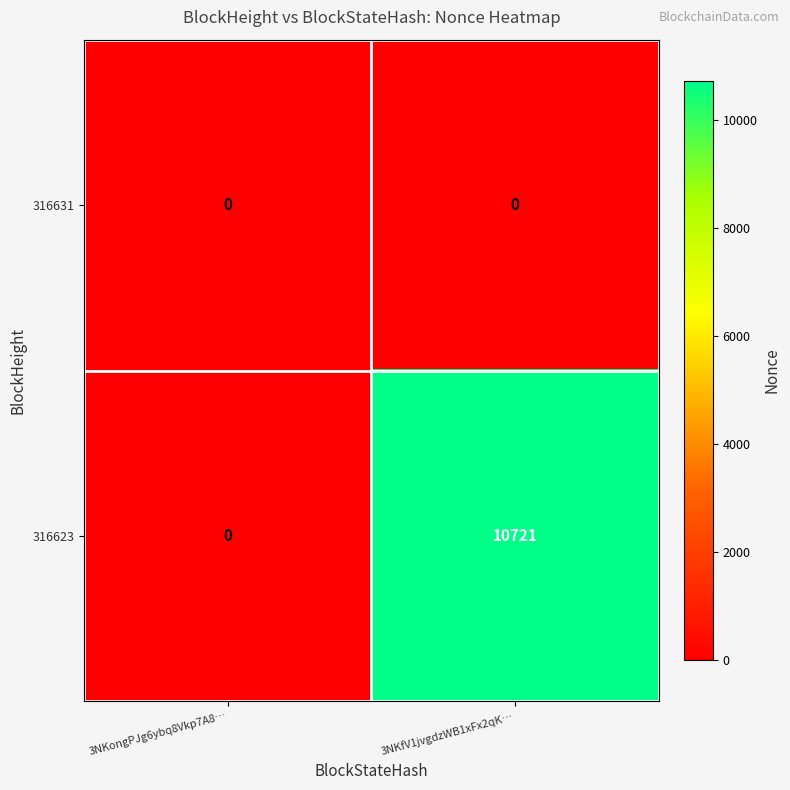

Count the number of data series in this chart.

2